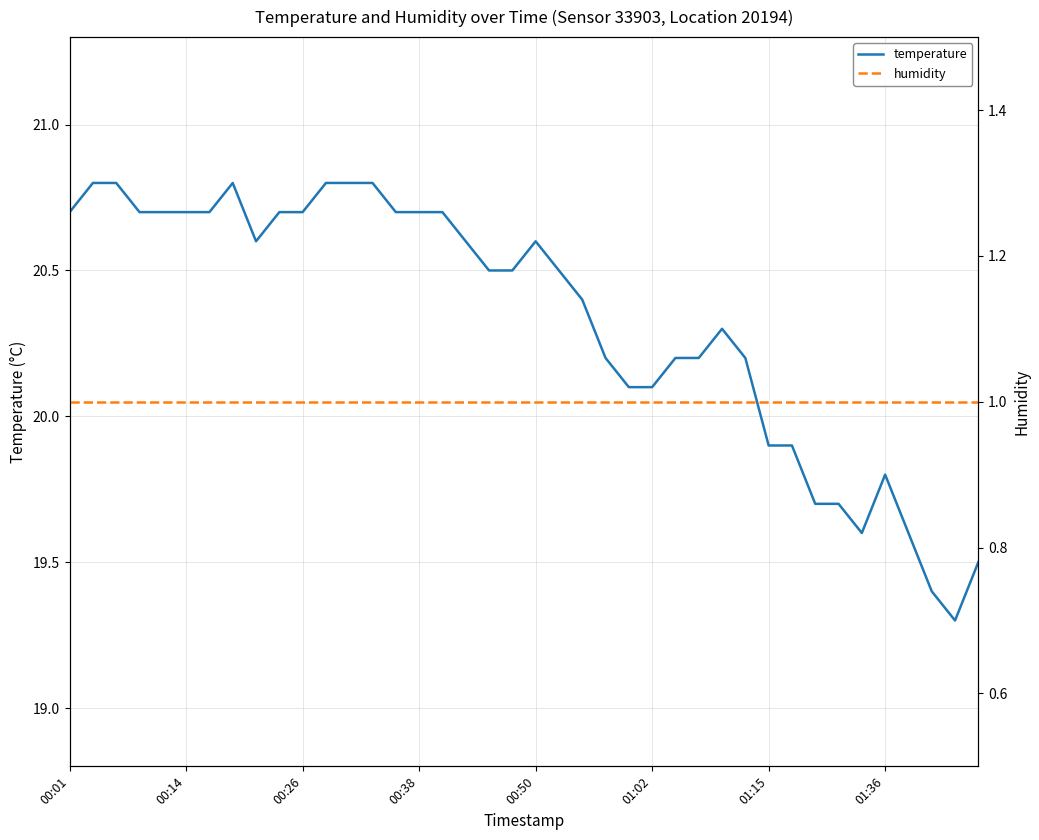

How many values in the temperature series exceed 20?

30